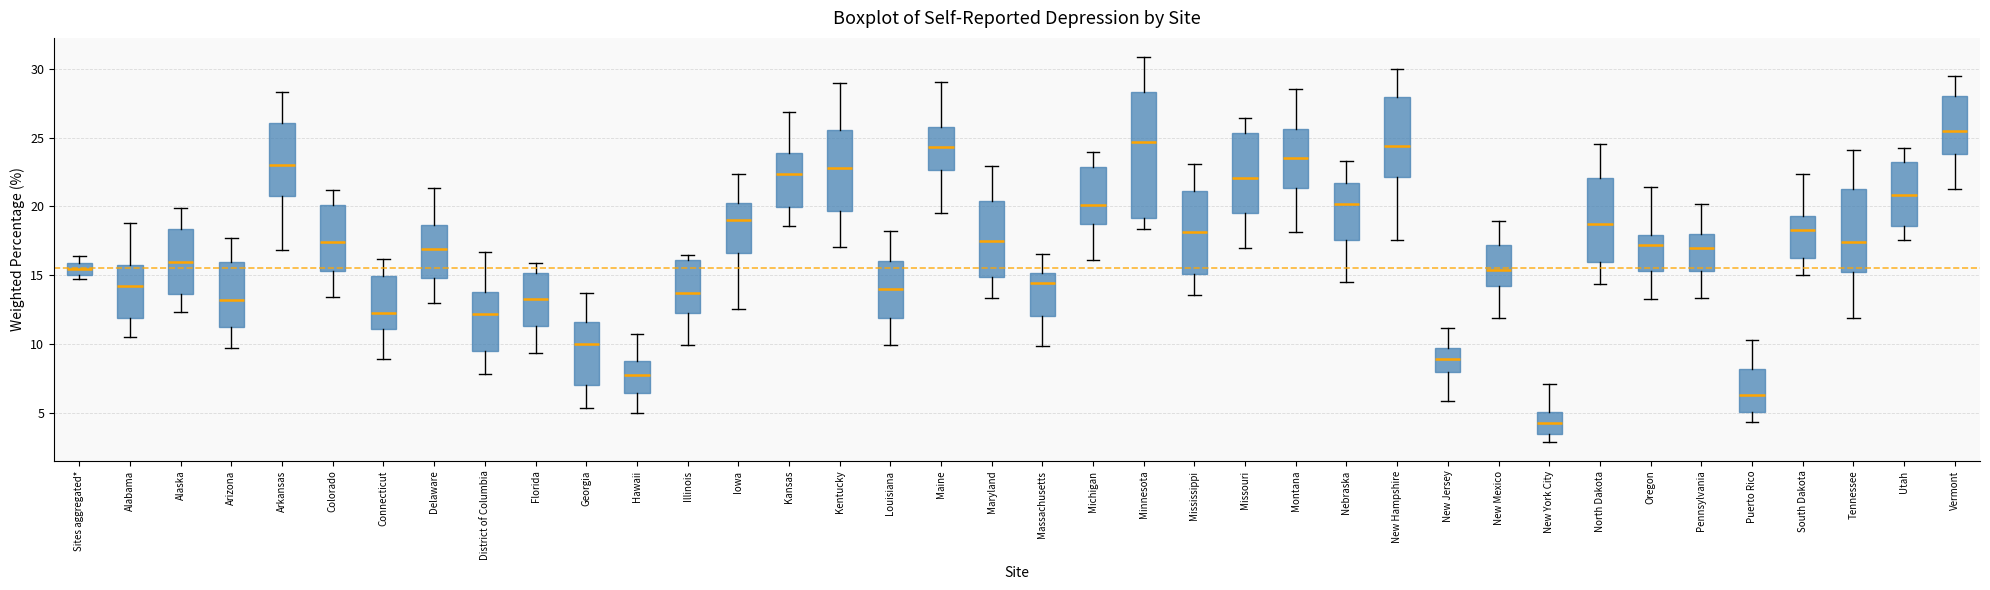

Reading left to right, read every box against the y-axis: the position of its median line, the range the box covers, and the ends of its whiskers. The values are not printed on the chart, so give them approximately, as read against the axis.

Sites aggregated*: median 15.5, box 15.0 to 16.0, whiskers 14.5 to 16.5
Alabama: median 14.5, box 12.0 to 16.0, whiskers 10.5 to 19.0
Alaska: median 16.0, box 13.5 to 18.5, whiskers 12.5 to 20.0
Arizona: median 13.0, box 11.5 to 16.0, whiskers 9.5 to 17.5
Arkansas: median 23.0, box 21.0 to 26.0, whiskers 17.0 to 28.5
Colorado: median 17.5, box 15.5 to 20.0, whiskers 13.5 to 21.0
Connecticut: median 12.5, box 11.0 to 15.0, whiskers 9.0 to 16.0
Delaware: median 17.0, box 15.0 to 18.5, whiskers 13.0 to 21.5
District of Columbia: median 12.0, box 9.5 to 14.0, whiskers 8.0 to 16.5
Florida: median 13.5, box 11.5 to 15.0, whiskers 9.5 to 16.0
Georgia: median 10.0, box 7.0 to 11.5, whiskers 5.5 to 13.5
Hawaii: median 8.0, box 6.5 to 9.0, whiskers 5.0 to 11.0
Illinois: median 13.5, box 12.5 to 16.0, whiskers 10.0 to 16.5
Iowa: median 19.0, box 16.5 to 20.5, whiskers 12.5 to 22.5
Kansas: median 22.5, box 20.0 to 24.0, whiskers 18.5 to 27.0
Kentucky: median 23.0, box 19.5 to 25.5, whiskers 17.0 to 29.0
Louisiana: median 14.0, box 12.0 to 16.0, whiskers 10.0 to 18.5
Maine: median 24.5, box 22.5 to 26.0, whiskers 19.5 to 29.0
Maryland: median 17.5, box 15.0 to 20.5, whiskers 13.5 to 23.0
Massachusetts: median 14.5, box 12.0 to 15.0, whiskers 10.0 to 16.5
Michigan: median 20.0, box 18.5 to 23.0, whiskers 16.0 to 24.0
Minnesota: median 24.5, box 19.0 to 28.5, whiskers 18.5 to 31.0
Mississippi: median 18.0, box 15.0 to 21.0, whiskers 13.5 to 23.0
Missouri: median 22.0, box 19.5 to 25.5, whiskers 17.0 to 26.5
Montana: median 23.5, box 21.5 to 25.5, whiskers 18.0 to 28.5
Nebraska: median 20.0, box 17.5 to 21.5, whiskers 14.5 to 23.5
New Hampshire: median 24.5, box 22.0 to 28.0, whiskers 17.5 to 30.0
New Jersey: median 9.0, box 8.0 to 9.5, whiskers 6.0 to 11.0
New Mexico: median 15.5, box 14.0 to 17.0, whiskers 12.0 to 19.0
New York City: median 4.5, box 3.5 to 5.0, whiskers 3.0 to 7.0
North Dakota: median 18.5, box 16.0 to 22.0, whiskers 14.5 to 24.5
Oregon: median 17.0, box 15.5 to 18.0, whiskers 13.5 to 21.5
Pennsylvania: median 17.0, box 15.5 to 18.0, whiskers 13.5 to 20.0
Puerto Rico: median 6.5, box 5.0 to 8.0, whiskers 4.5 to 10.5
South Dakota: median 18.5, box 16.5 to 19.5, whiskers 15.0 to 22.5
Tennessee: median 17.5, box 15.0 to 21.5, whiskers 12.0 to 24.0
Utah: median 21.0, box 18.5 to 23.0, whiskers 17.5 to 24.5
Vermont: median 25.5, box 24.0 to 28.0, whiskers 21.5 to 29.5